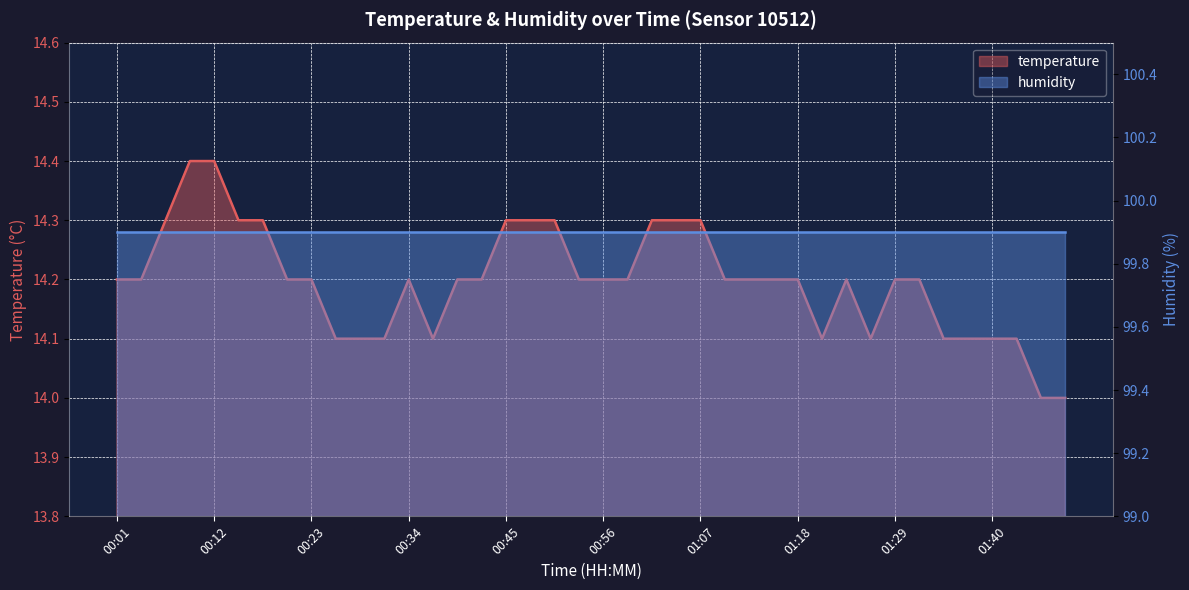

Which has a higher value, 00:48 or 01:13?

00:48